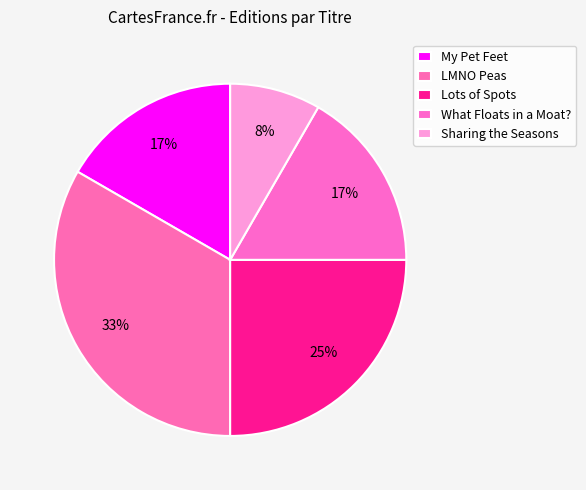

Rank the categories by value from lowest to highest.

Sharing the Seasons, My Pet Feet, What Floats in a Moat?, Lots of Spots, LMNO Peas